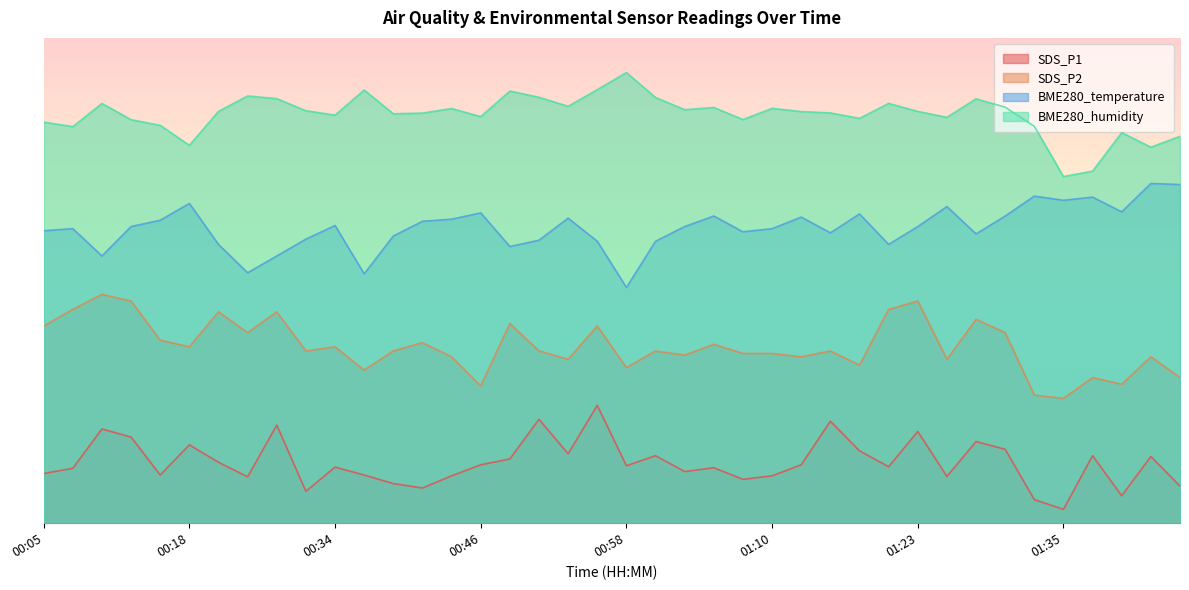

Which series has the largest total across all categories?

BME280_humidity